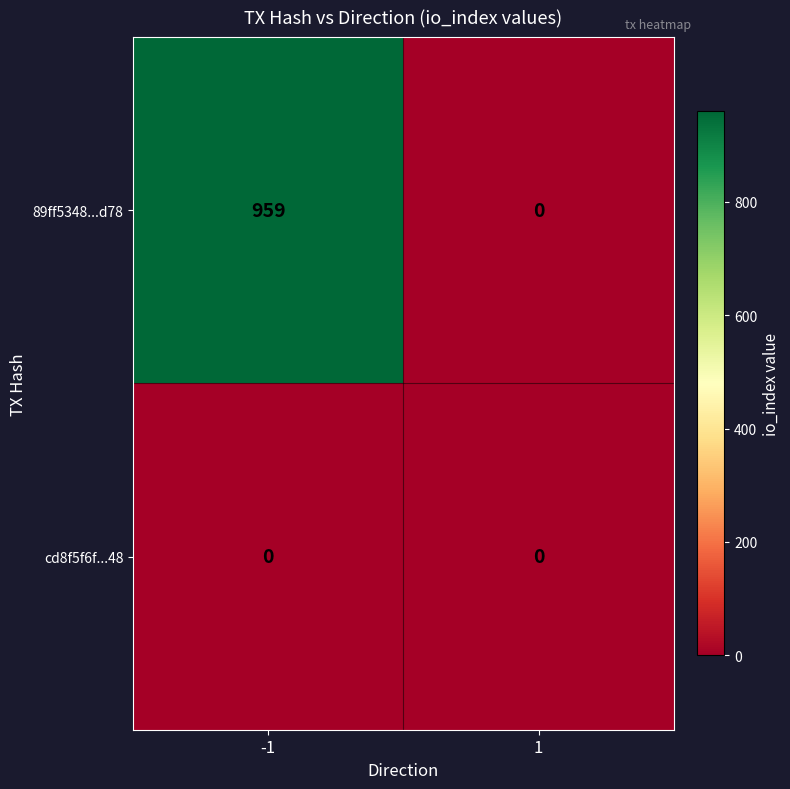

Reading left to right, extract all data points from this chart.

89ff5348...d78: -1=959	1=0
cd8f5f6f...48: -1=0	1=0